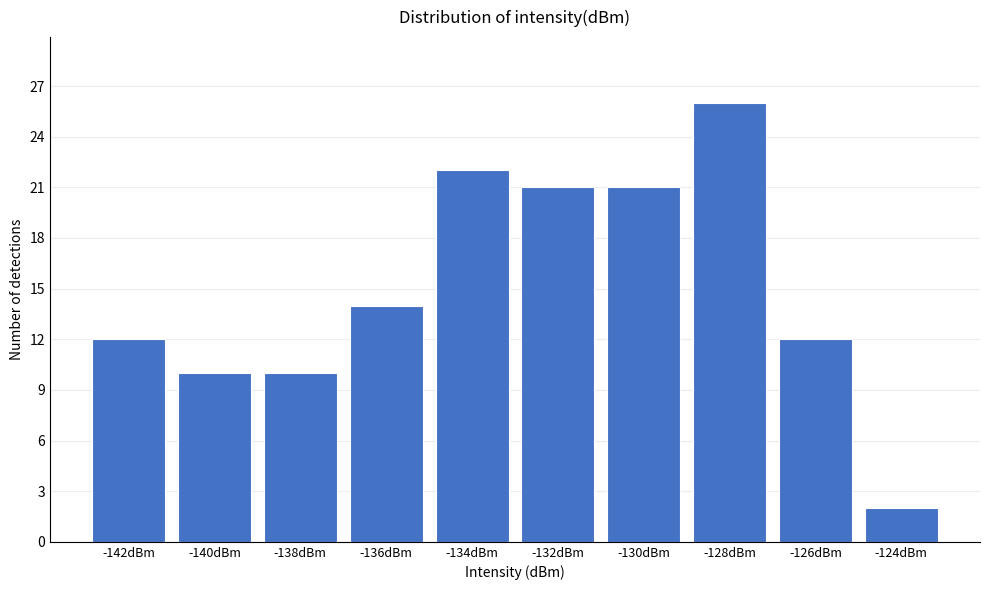

Reading left to right, transcribe all the data shown in this chart.

12	10	10	14	22	21	21	26	12	2